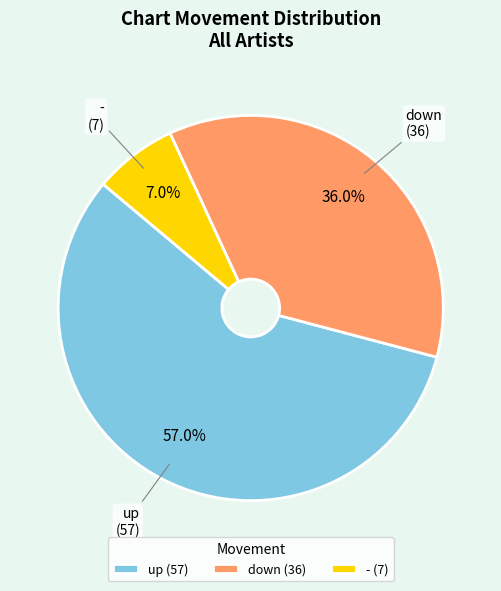

What is the largest slice in the pie chart?

up